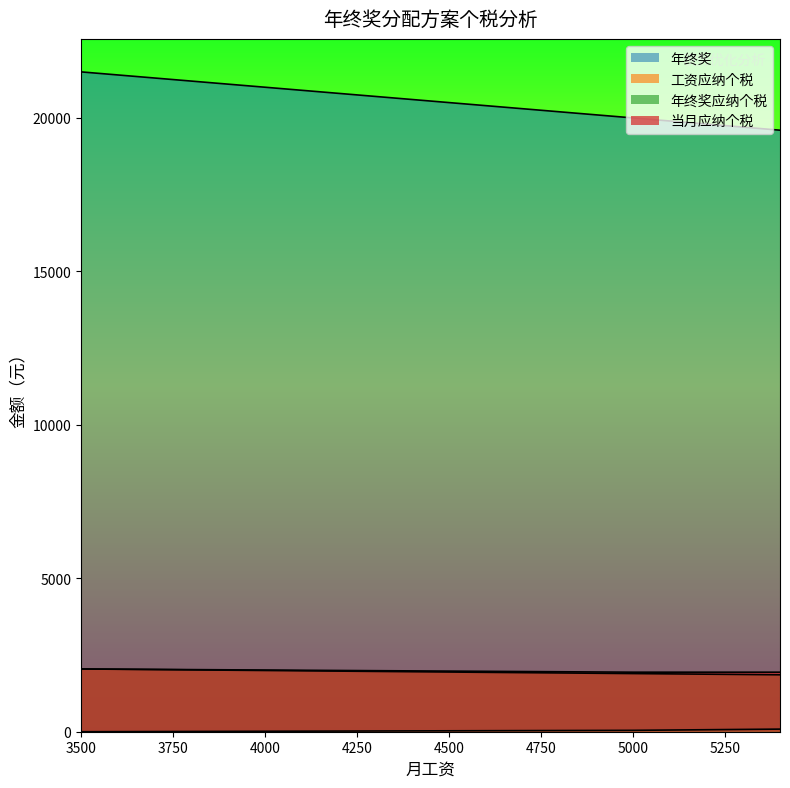

List the series in order of their peak value, highest first.

年终奖, 年终奖应纳个税, 当月应纳个税, 工资应纳个税